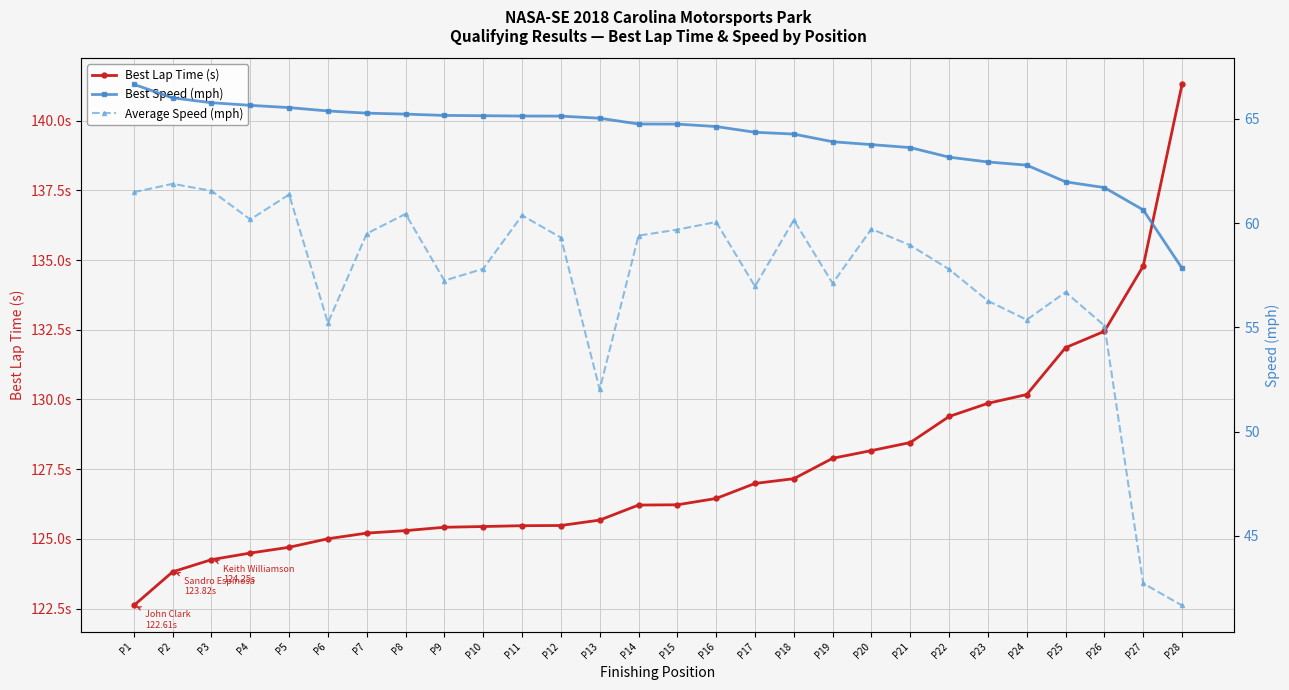

What is the lowest value of the Average Speed (mph) series?

41.7